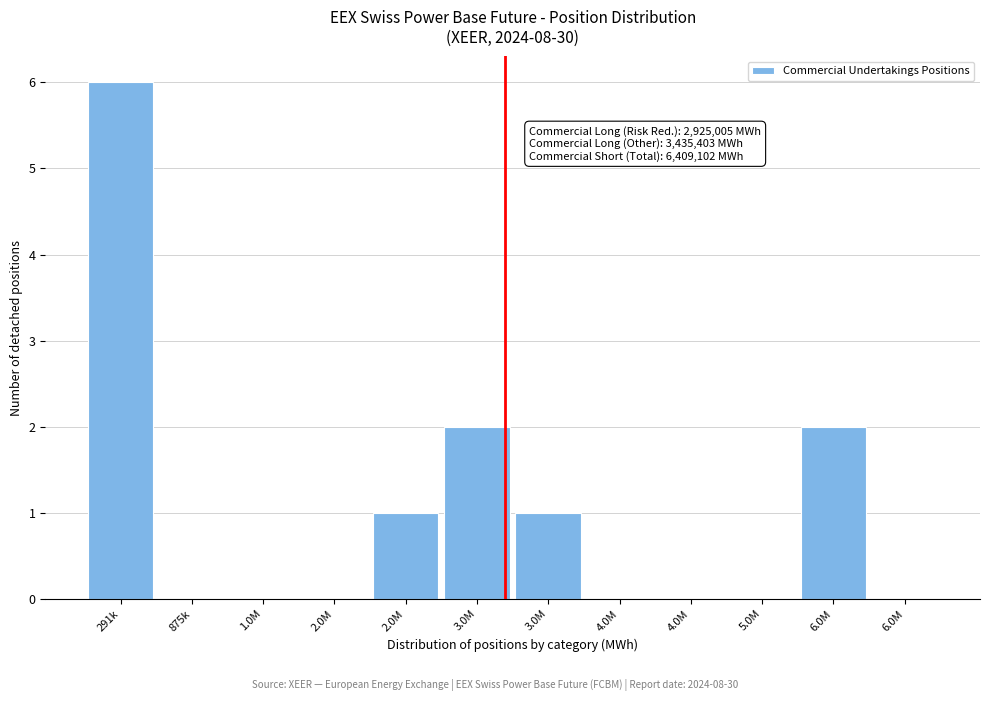

How many categories are shown in the chart?

12